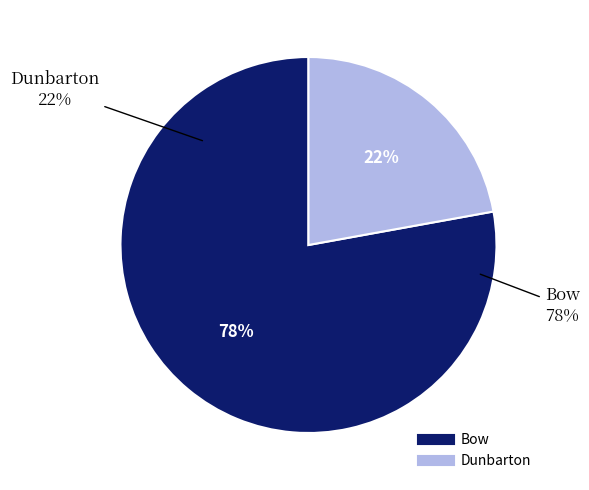

To the nearest percent, what portion does Bow represent?

78%